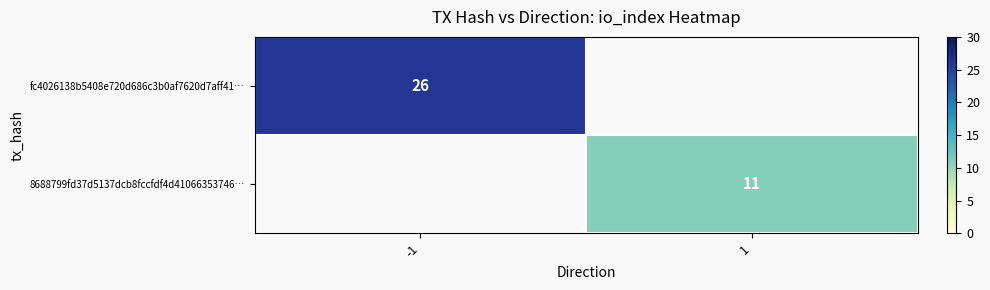

Is it true that 8688799fd37d5137dcb8fccfdf4d41066353746… equals 11 at 1?

True